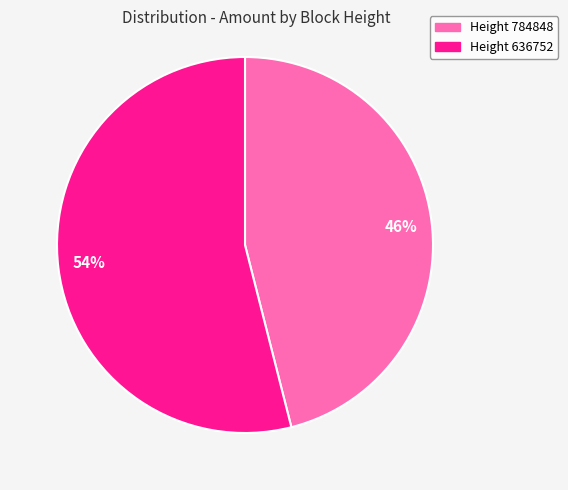

How many slices are in this pie chart?

2